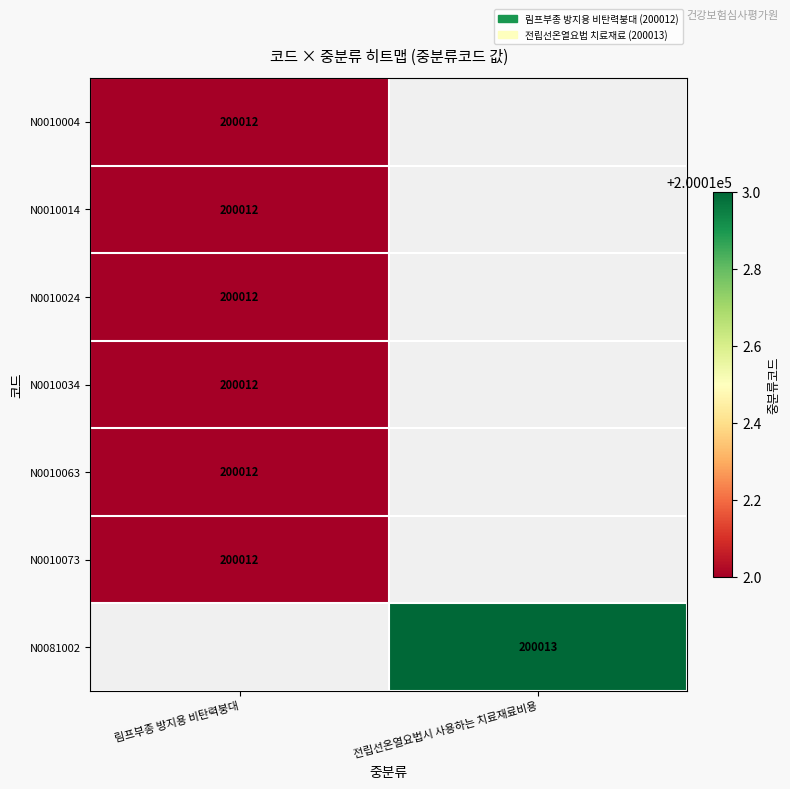

How many categories are shown in the chart?

2